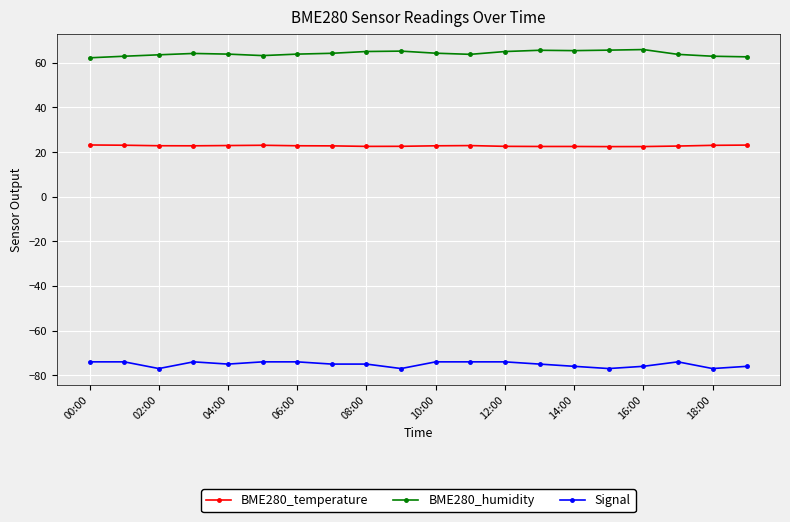

What is the minimum value shown in the chart?

-77.0